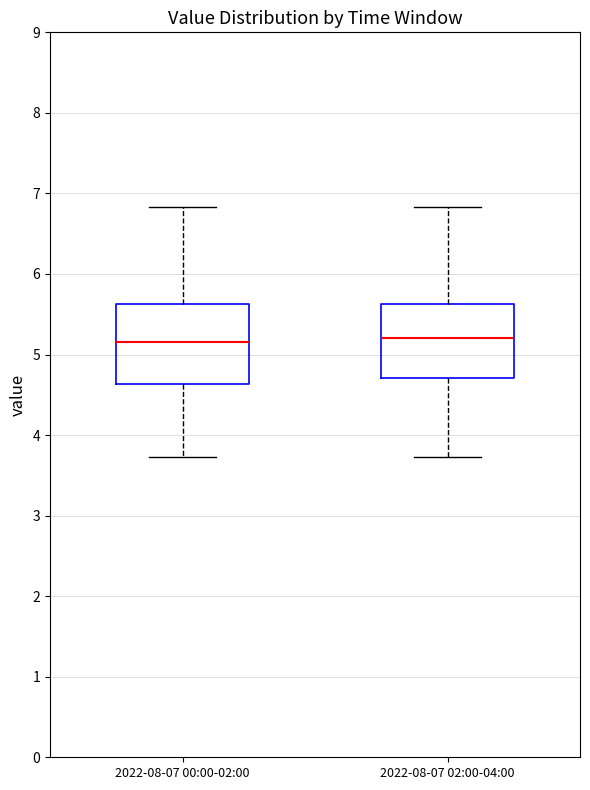

Reading left to right, read every box against the y-axis: the position of its median line, the range the box covers, and the ends of its whiskers. The values are not printed on the chart, so give them approximately, as read against the axis.

2022-08-07 00:00-02:00: median 5.2, box 4.6 to 5.6, whiskers 3.7 to 6.8
2022-08-07 02:00-04:00: median 5.2, box 4.7 to 5.6, whiskers 3.7 to 6.8